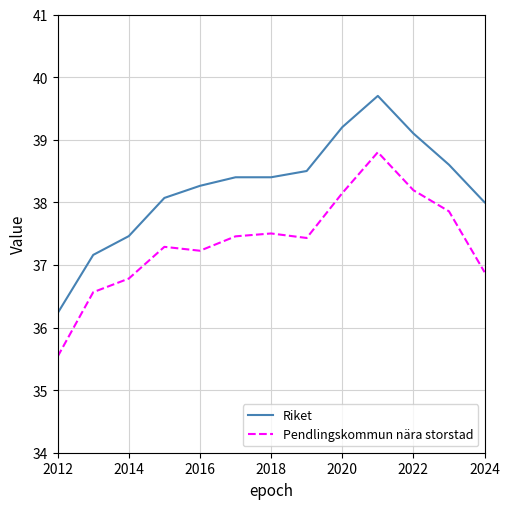

Which series has the largest total across all categories?

Riket